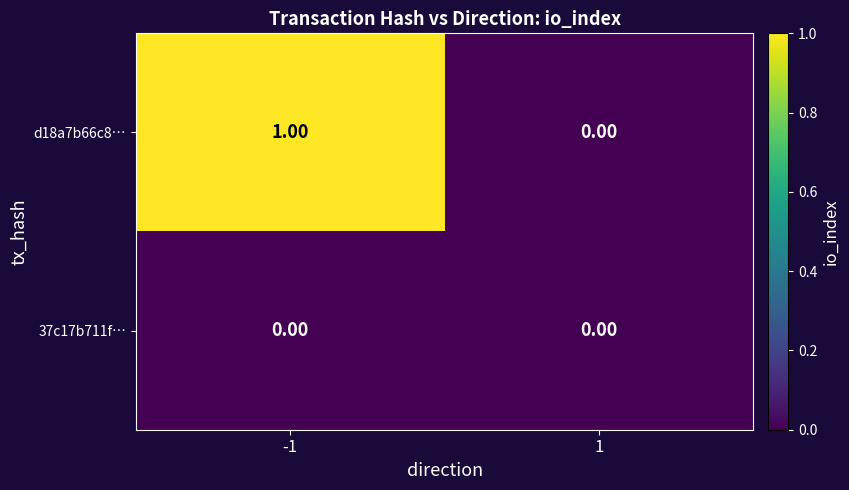

Which series has the largest total across all categories?

d18a7b66c8…